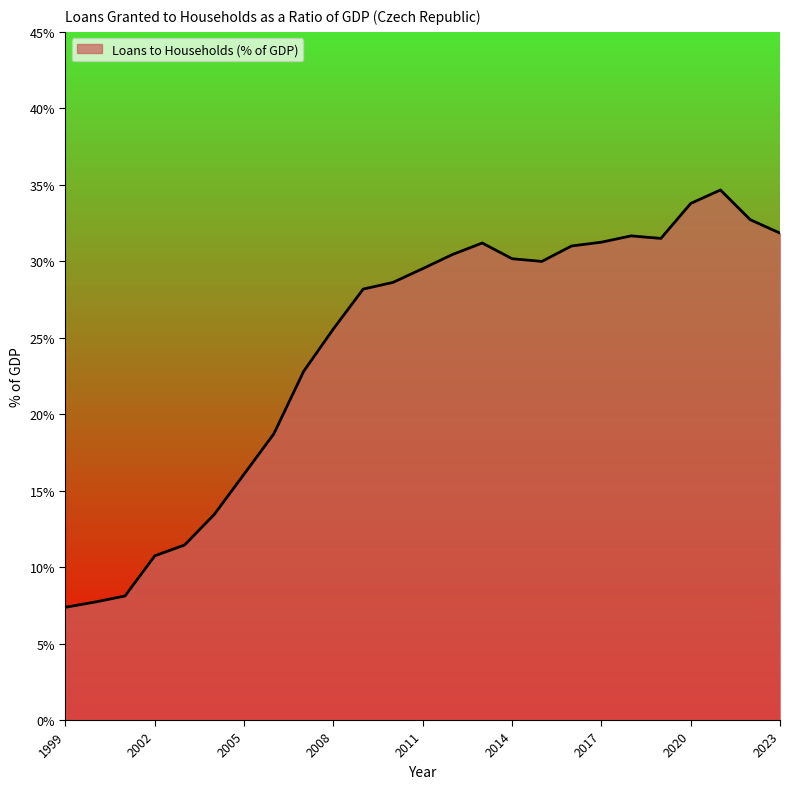

What is the difference between the maximum and minimum values?

27.3